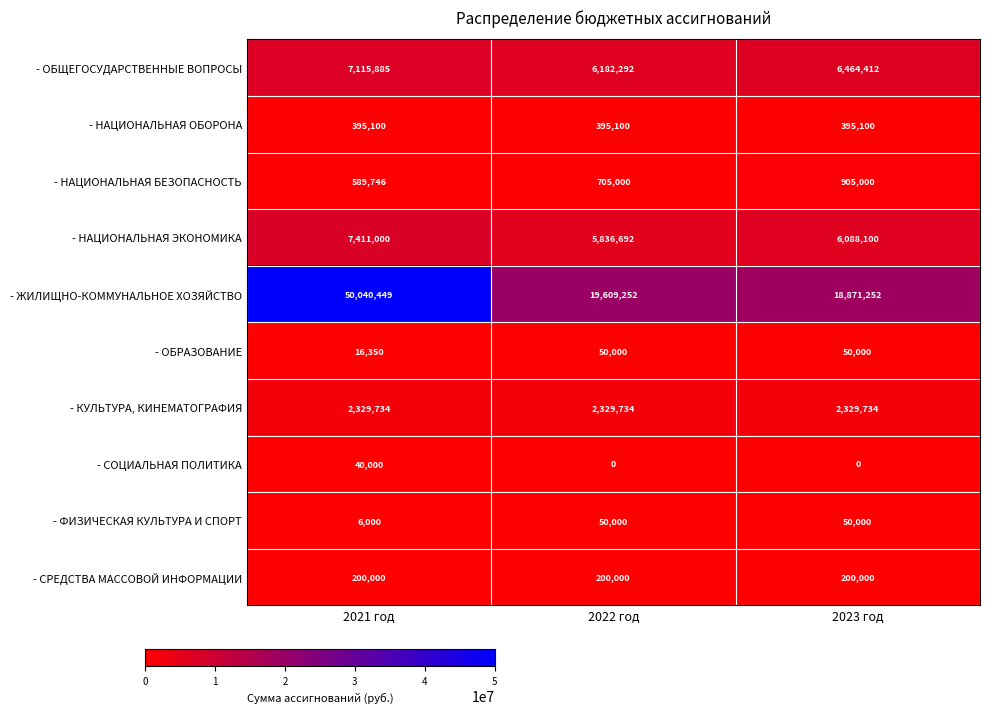

Reading left to right, transcribe all the data shown in this chart.

- ОБЩЕГОСУДАРСТВЕННЫЕ ВОПРОСЫ: 7115885	6182292	6464412
- НАЦИОНАЛЬНАЯ ОБОРОНА: 395100	395100	395100
- НАЦИОНАЛЬНАЯ БЕЗОПАСНОСТЬ: 589746	705000	905000
- НАЦИОНАЛЬНАЯ ЭКОНОМИКА: 7411000	5836692	6088100
- ЖИЛИЩНО-КОММУНАЛЬНОЕ ХОЗЯЙСТВО: 50040449	19609252	18871252
- ОБРАЗОВАНИЕ: 16350	50000	50000
- КУЛЬТУРА, КИНЕМАТОГРАФИЯ: 2329734	2329734	2329734
- СОЦИАЛЬНАЯ ПОЛИТИКА: 40000	0	0
- ФИЗИЧЕСКАЯ КУЛЬТУРА И СПОРТ: 6000	50000	50000
- СРЕДСТВА МАССОВОЙ ИНФОРМАЦИИ: 200000	200000	200000